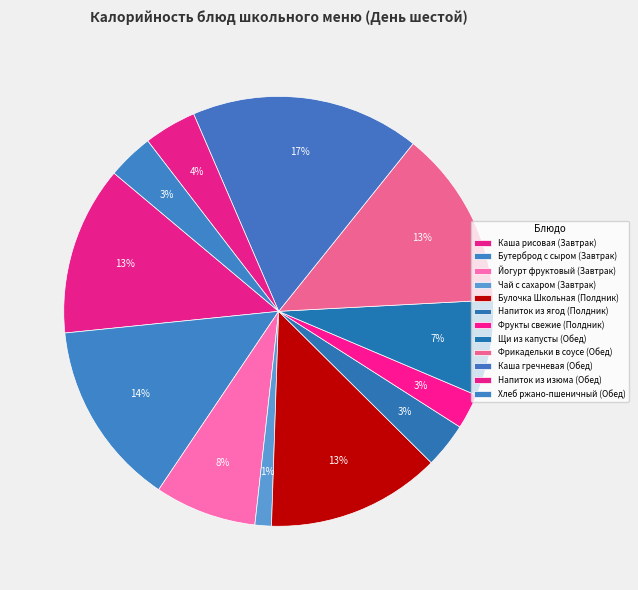

Which slice is the smallest?

Чай с сахаром (Завтрак)